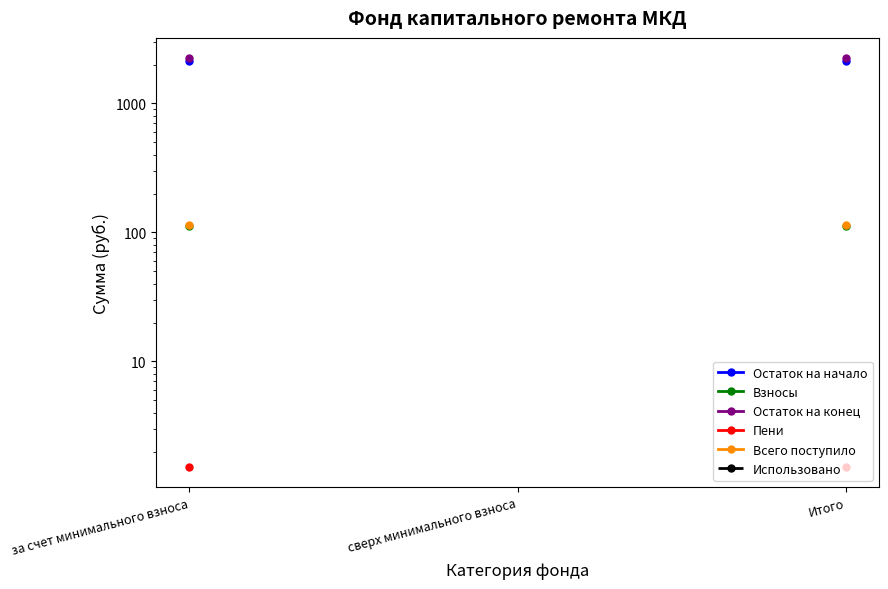

Which series has the widest spread of values?

Остаток на начало